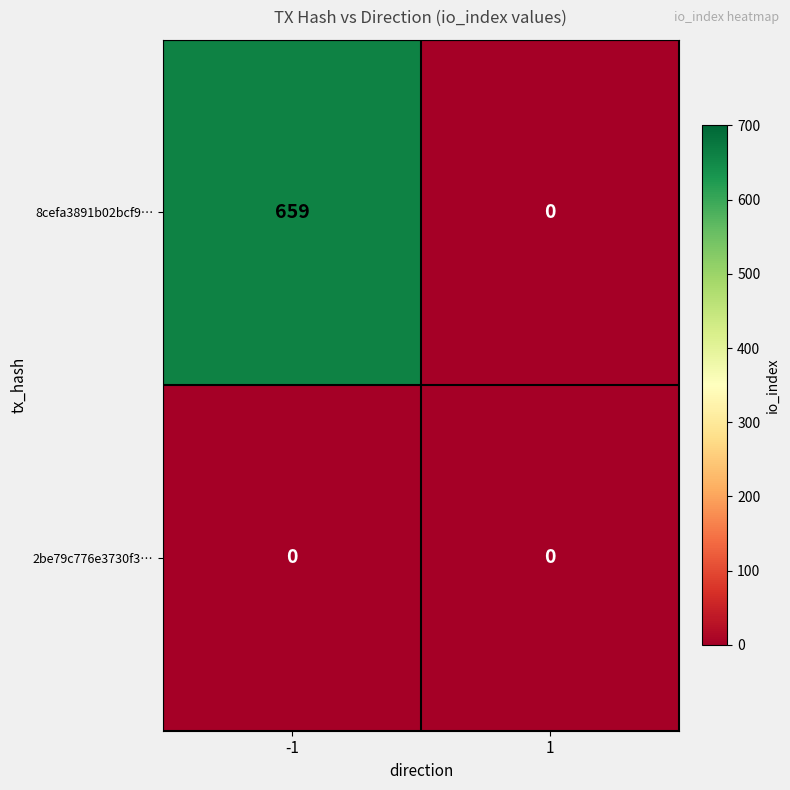

Rank the series by their average value, from highest to lowest.

8cefa3891b02bcf9…, 2be79c776e3730f3…